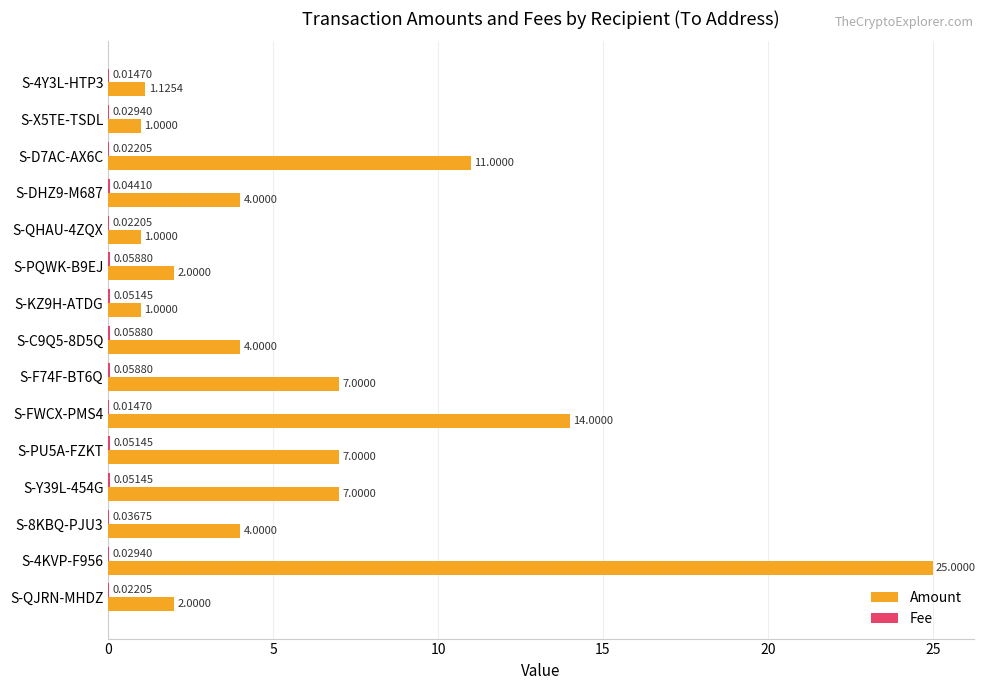

Which series has the largest total across all categories?

Amount